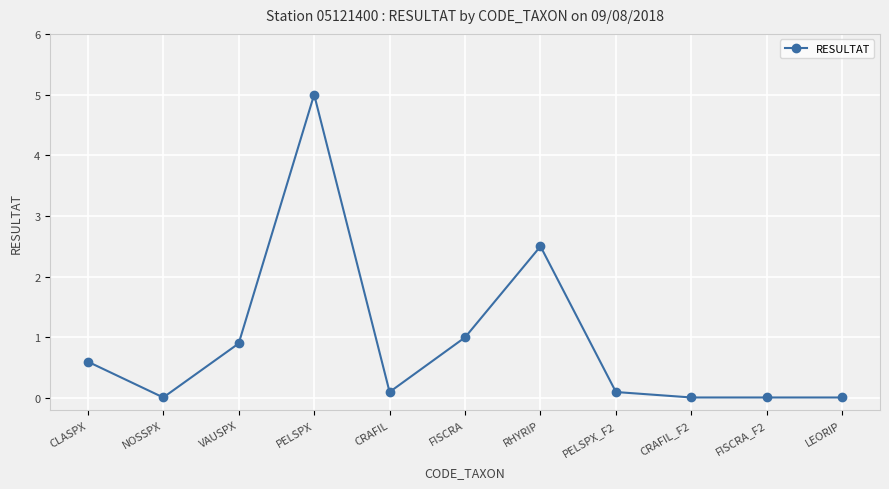

What is the label of the 9th point from the right?

VAUSPX